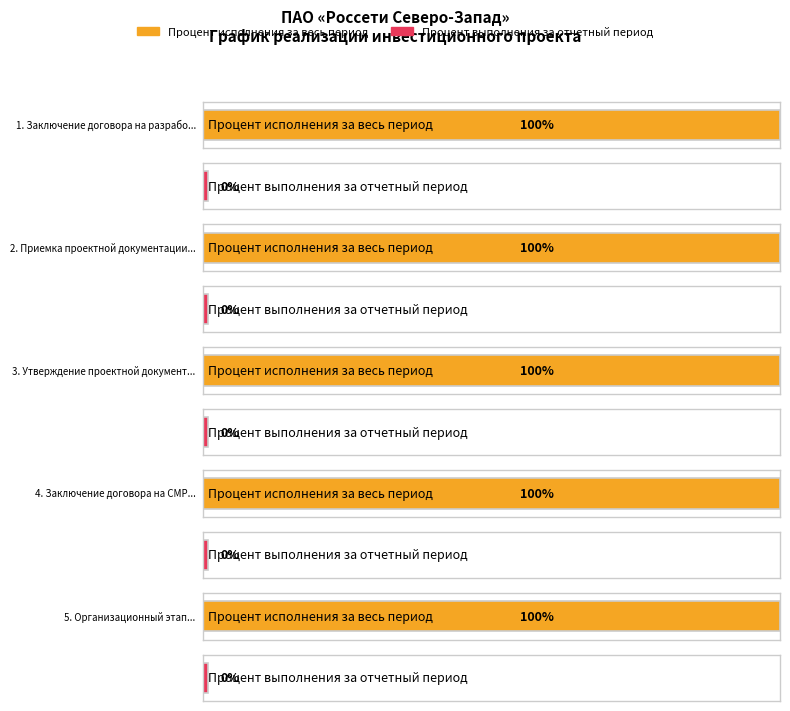

What position from the right is Заключение договора на СМР?

2